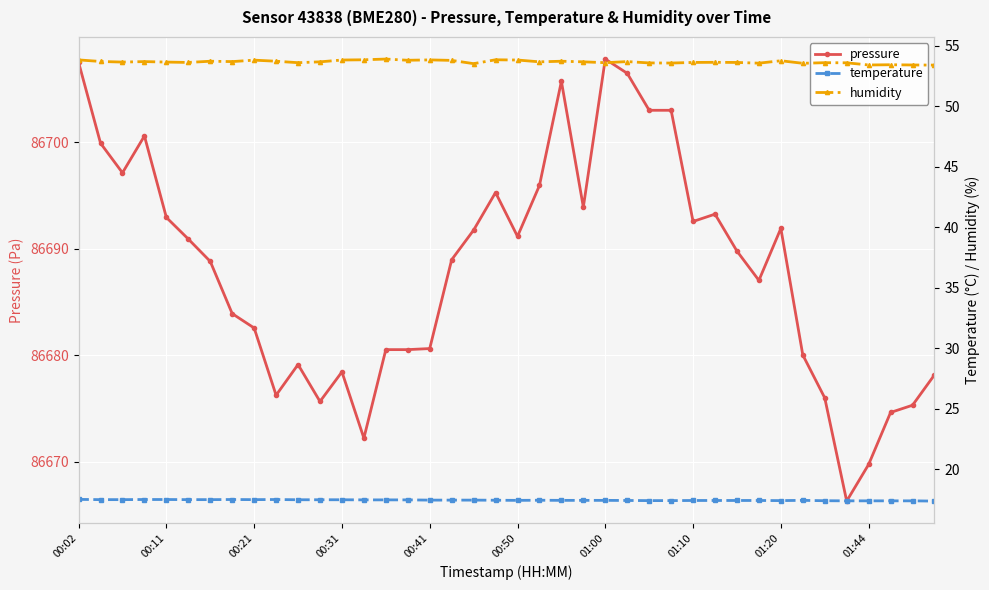

In temperature, how many points are higher than both neighbors (excluding endpoints)?

4